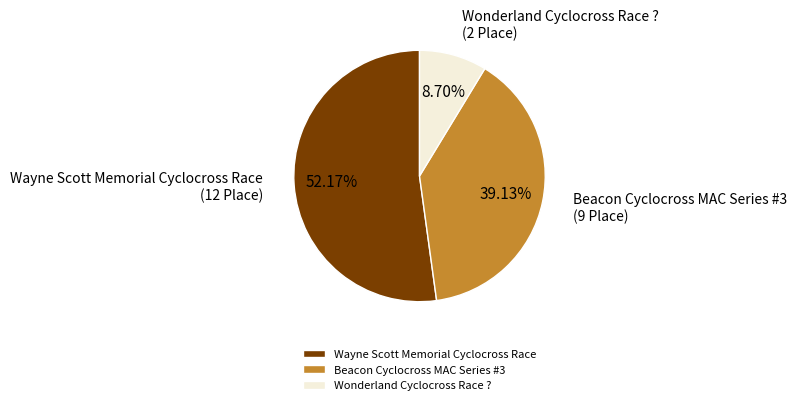

How many segments does this pie chart have?

3